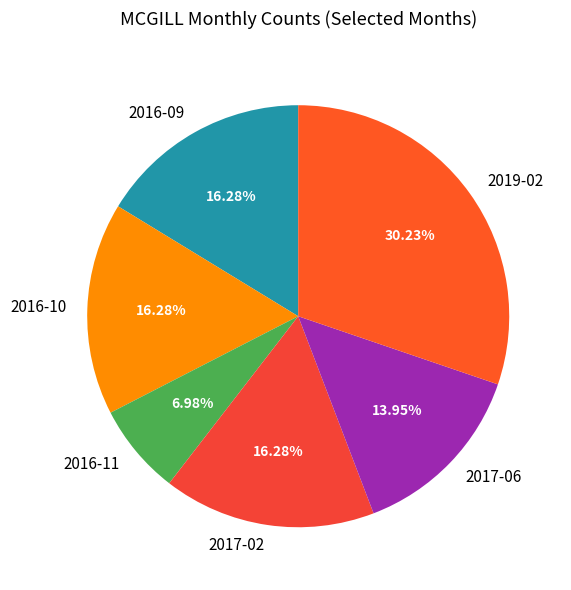

Approximately how many times larger is the value at 2019-02 compared to 2016-11?

4.3